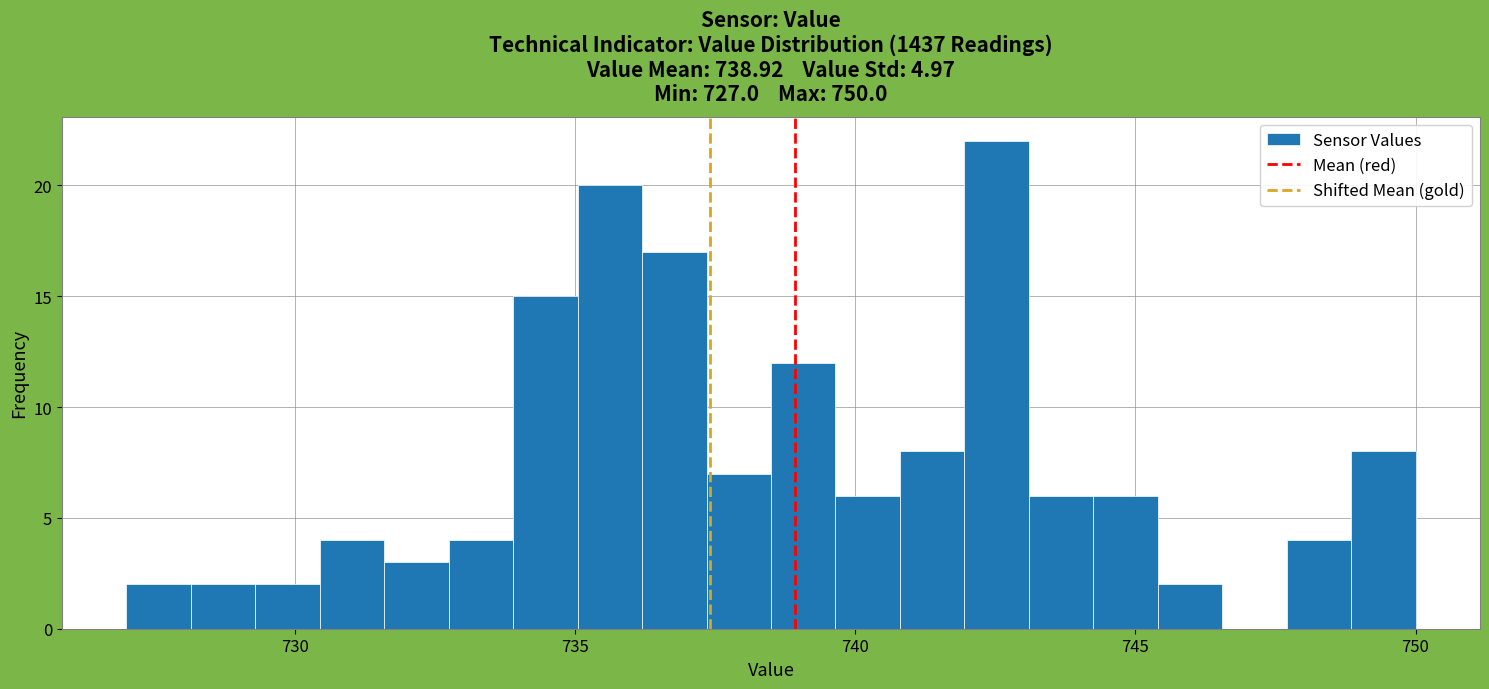

Around what value on the x-axis is the tallest bar? Give the approximate position of its centre, as read against the axis.

742.5